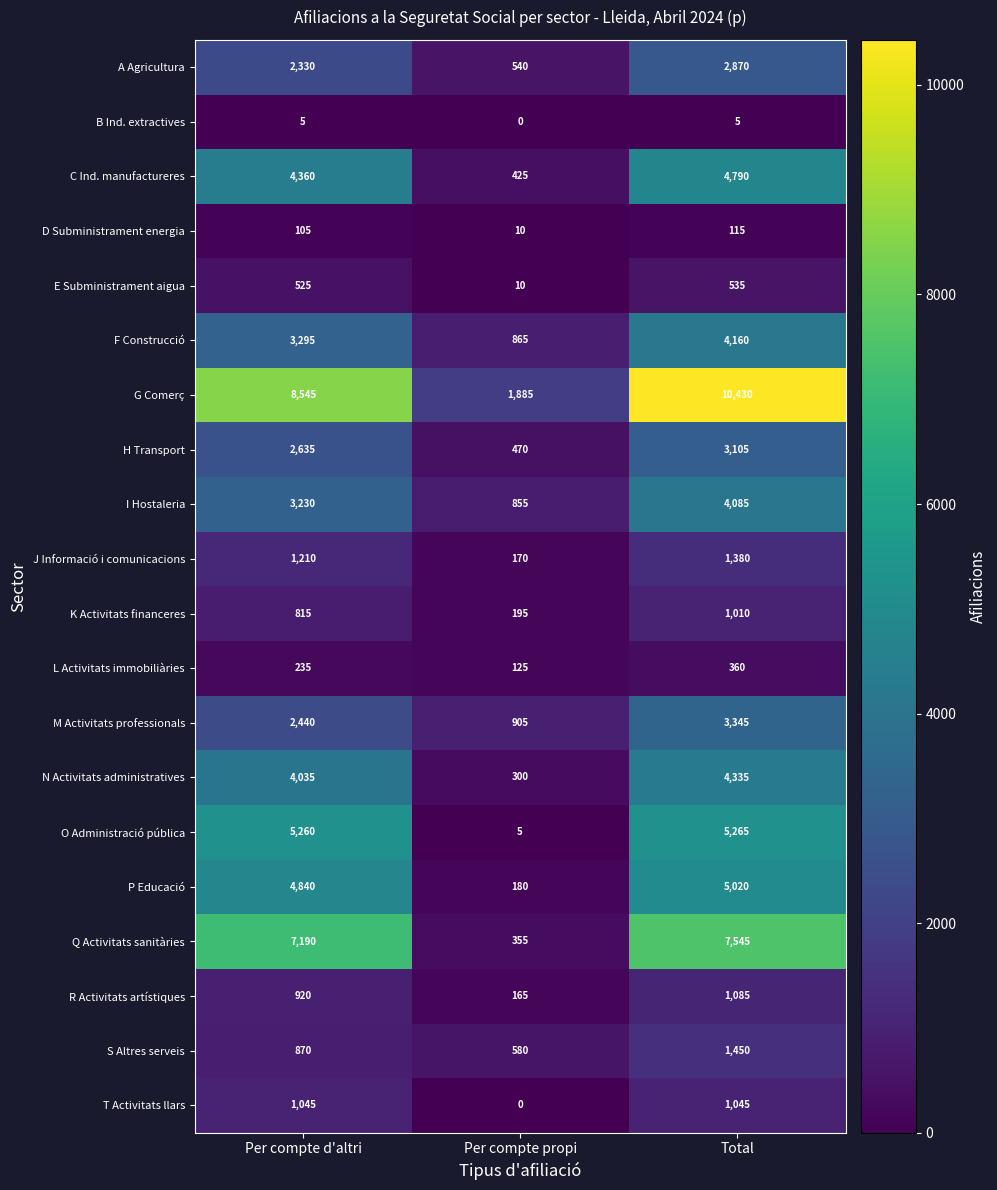

At which label does O Administració pública reach its peak?

Total